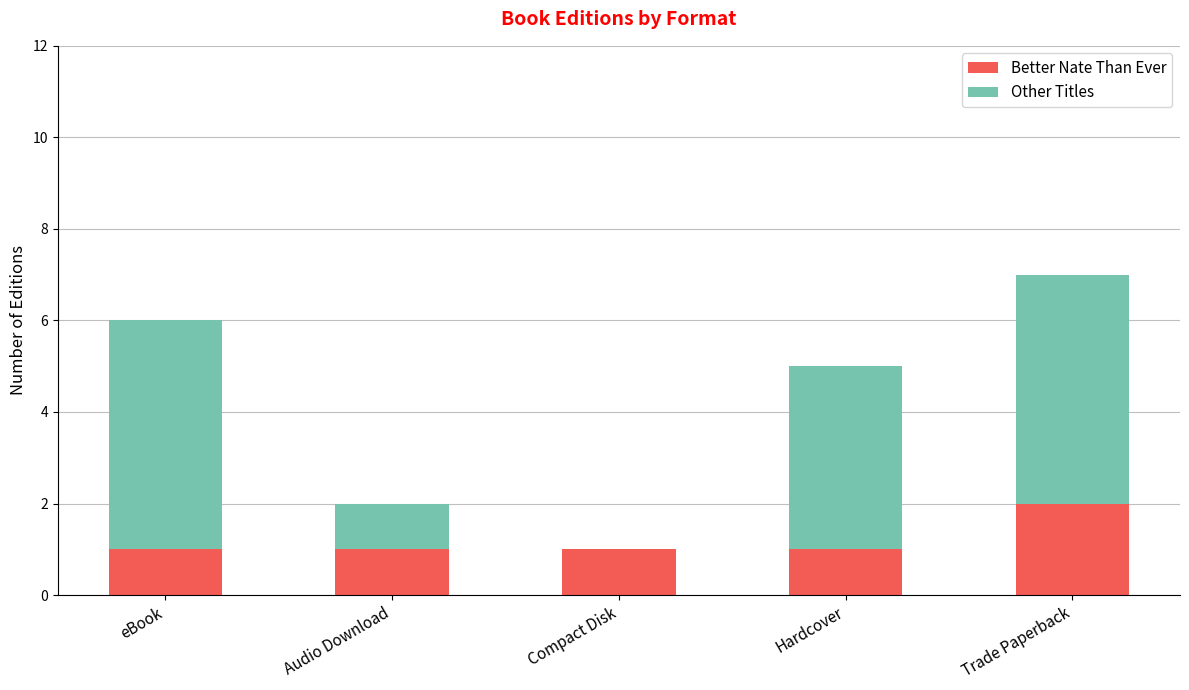

True or false: Better Nate Than Ever has a value of 2 at Audio Download.

False